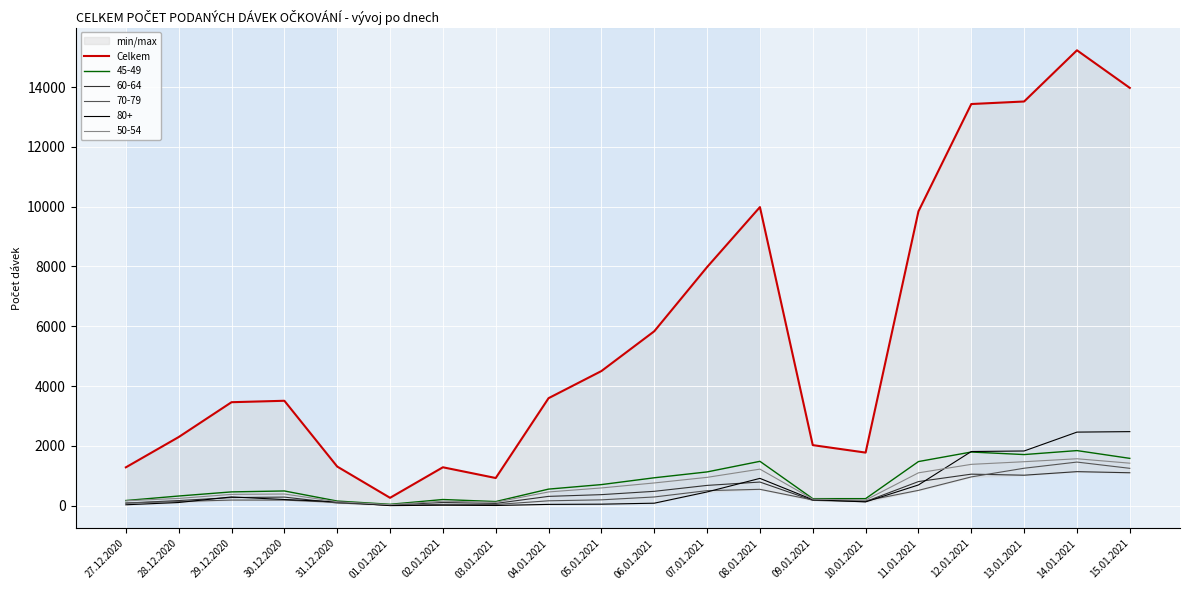

What is the minimum value shown in the chart?

265